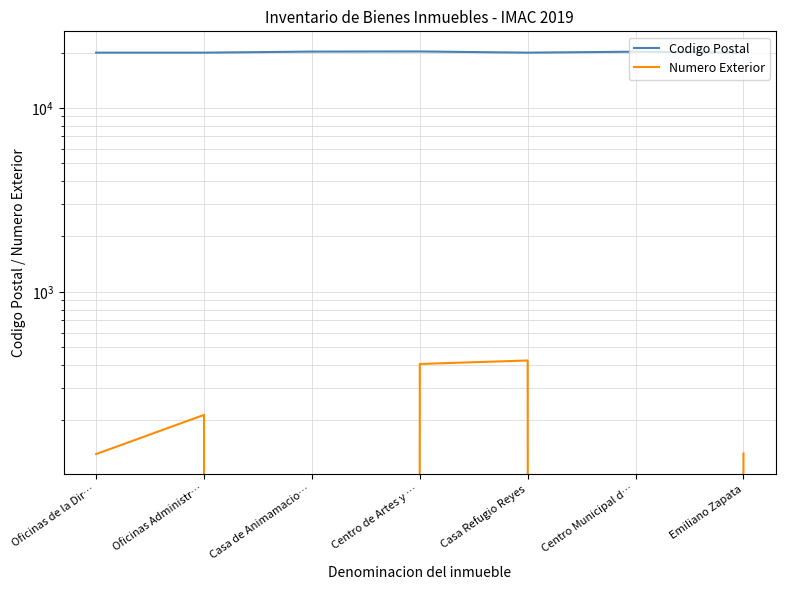

True or false: Codigo Postal has more than 1 interior local peaks.

True